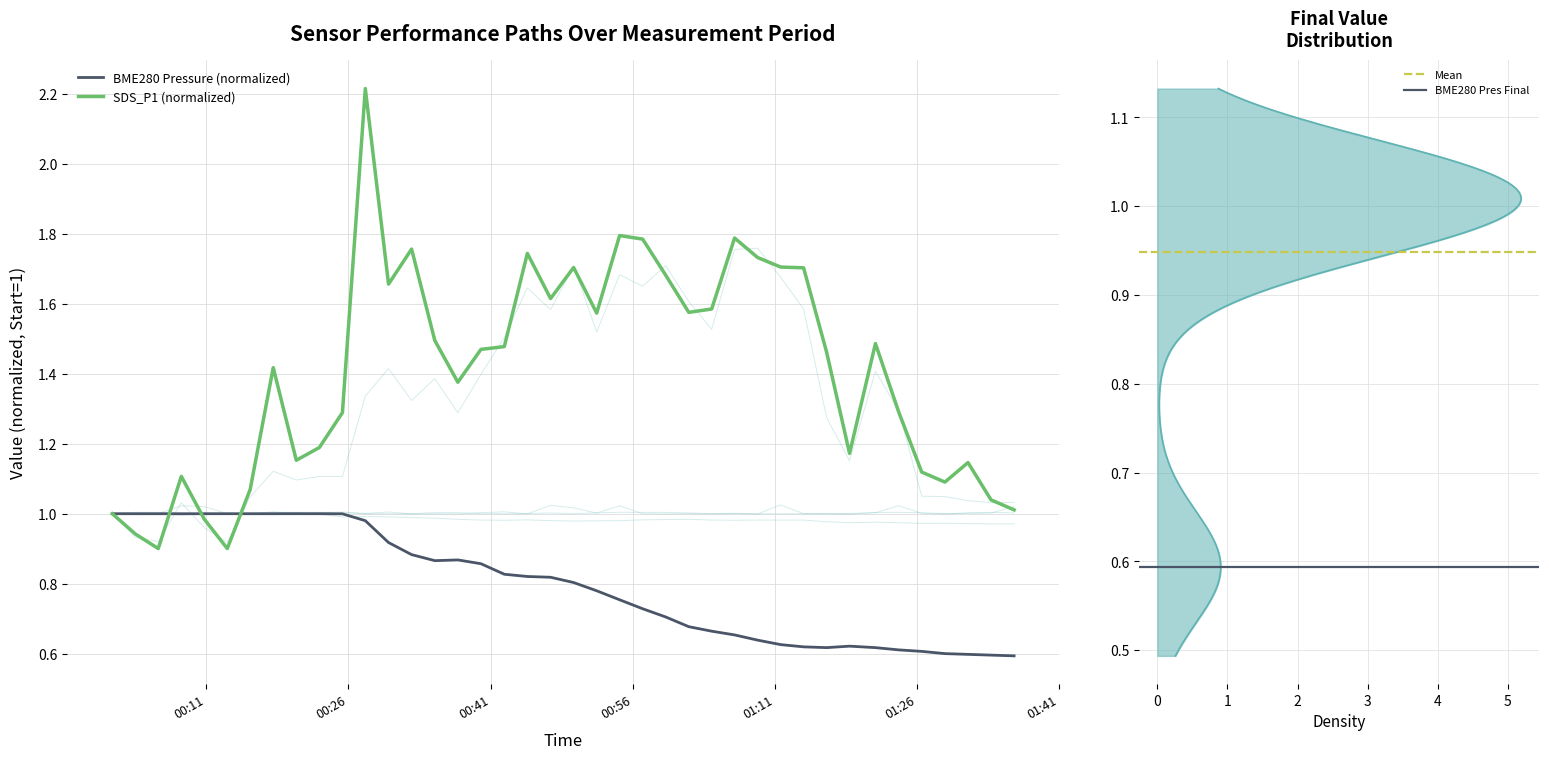

What is the value of the Samples point at the 29th from the left?

1.0